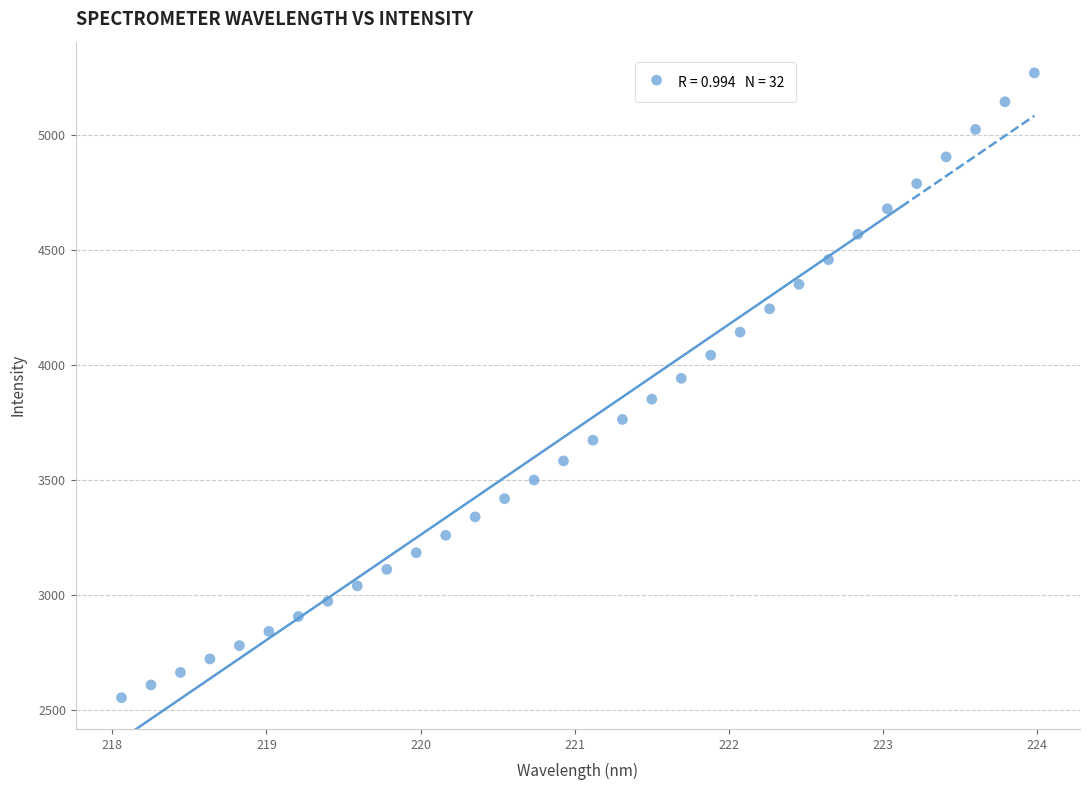

What is the range of Y values (max minus min)?

2720.8